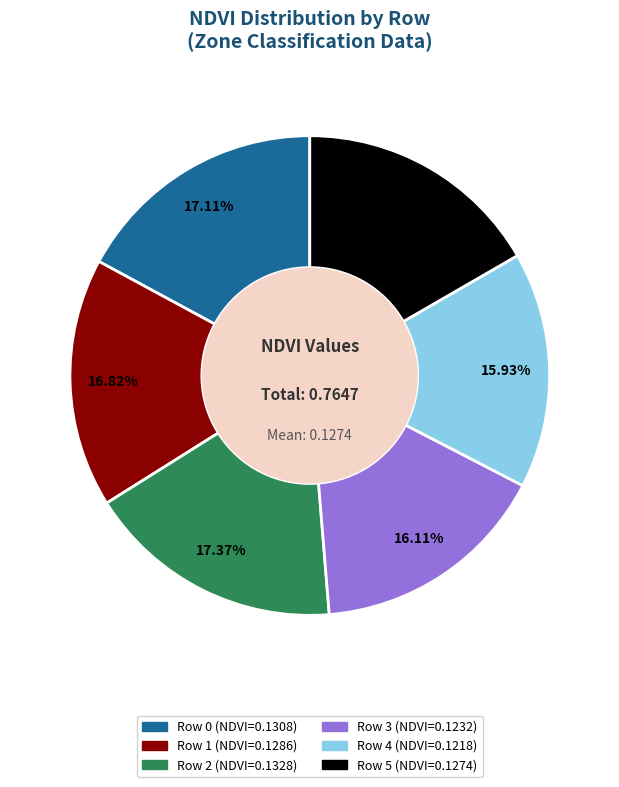

Does any single category account for the majority?

No